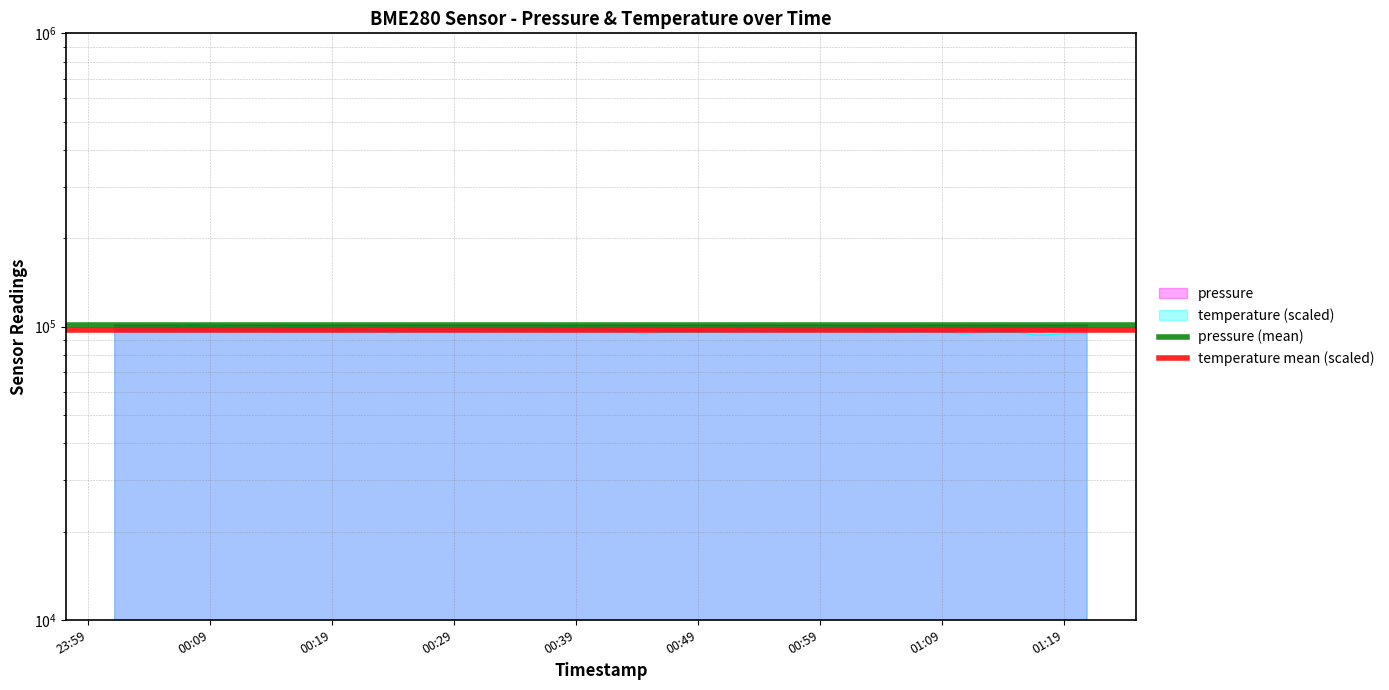

What is the sum of all pressure (mean) values?

201855.1